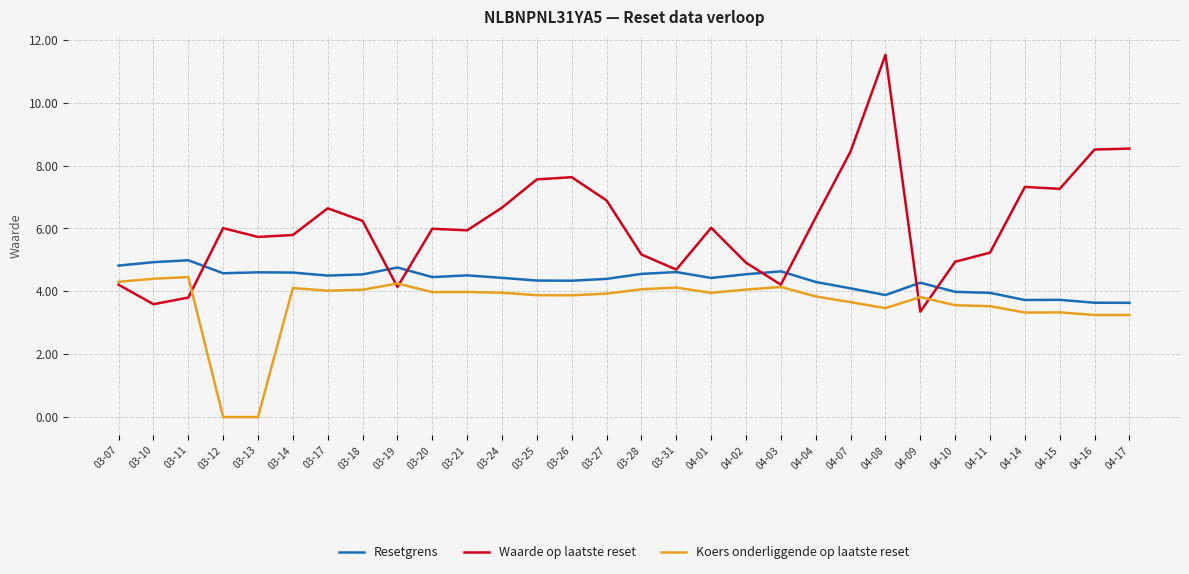

What position from the left is 04-01?

18